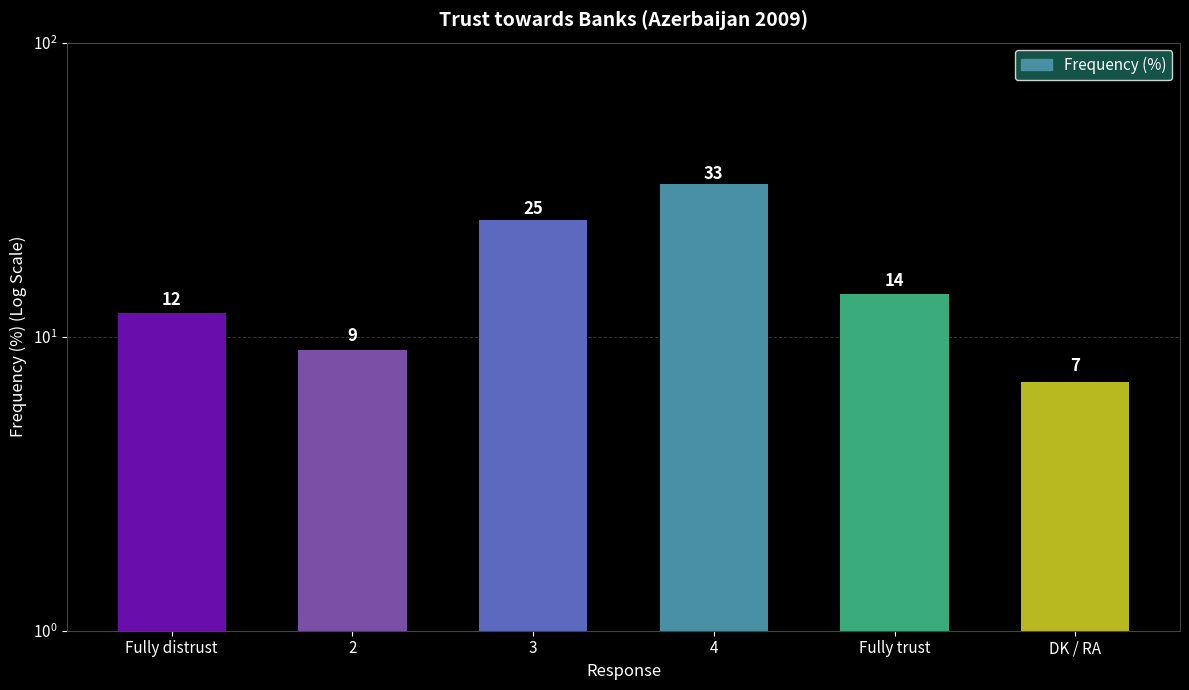

At which category does the chart reach its minimum across all series?

DK / RA